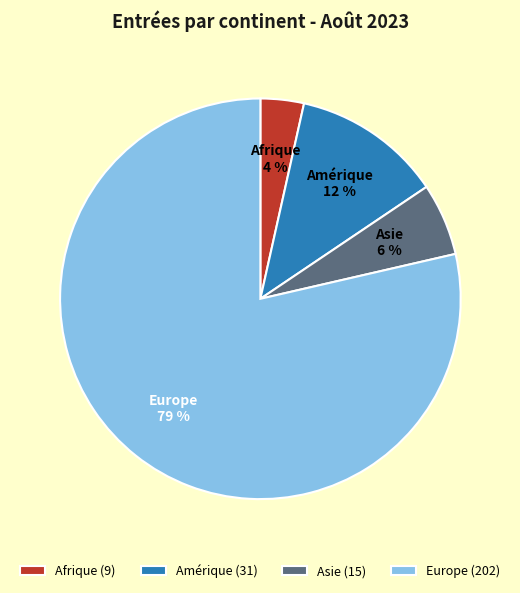

Is the sum of Amérique and Europe greater than half?

Yes